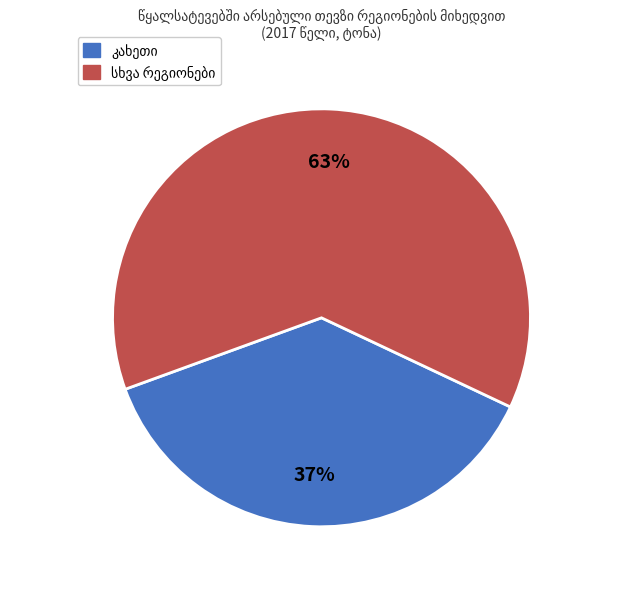

Is there a majority slice in this chart?

Yes